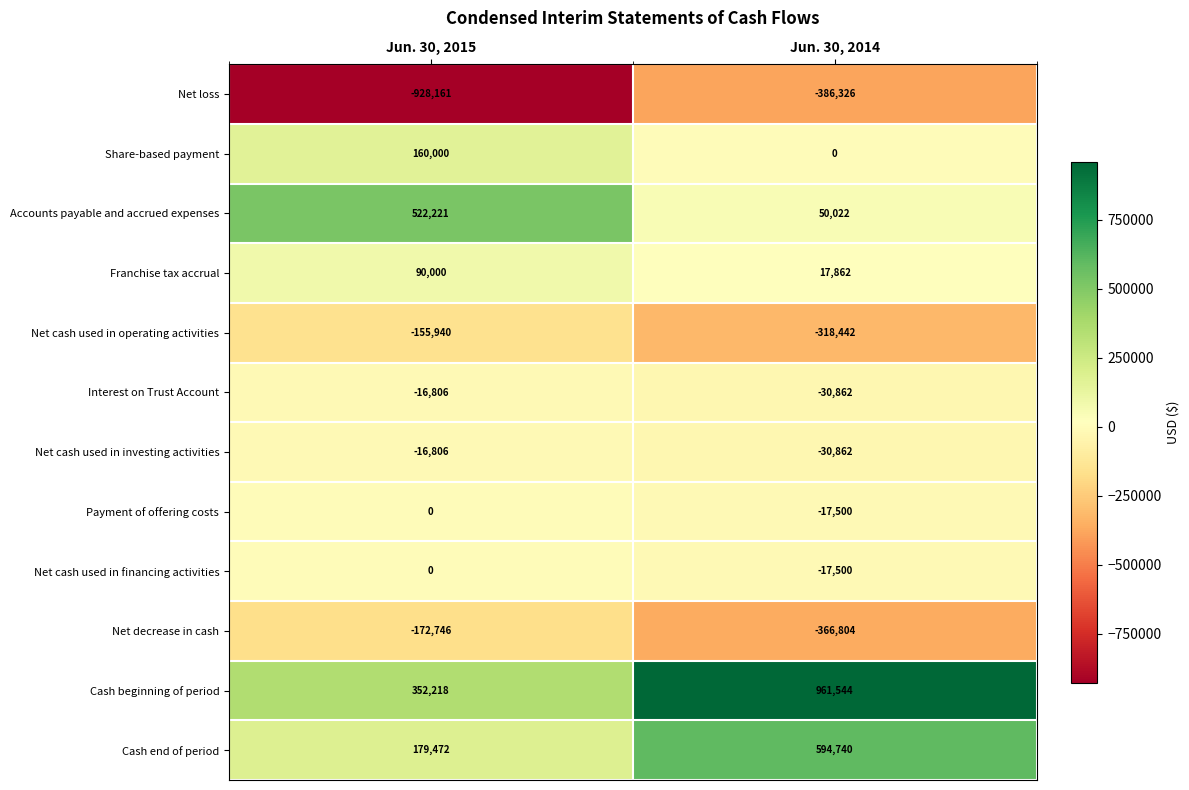

What is the maximum value for Net cash used in operating activities?

-155940